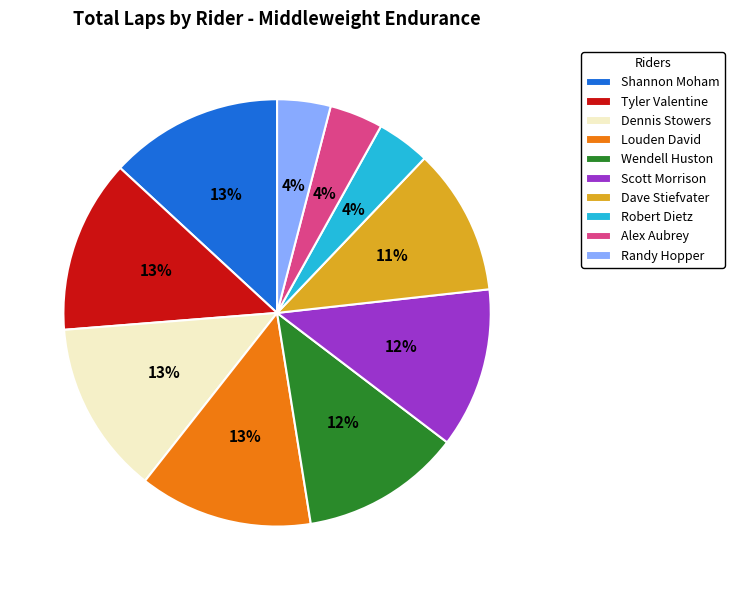

To the nearest percent, what is the difference between the largest and smallest slice percentages?

9%